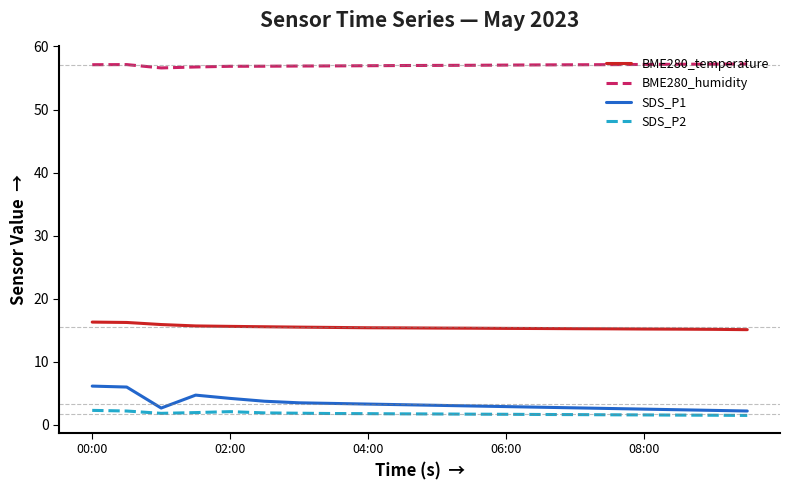

How many categories are shown in the chart?

20